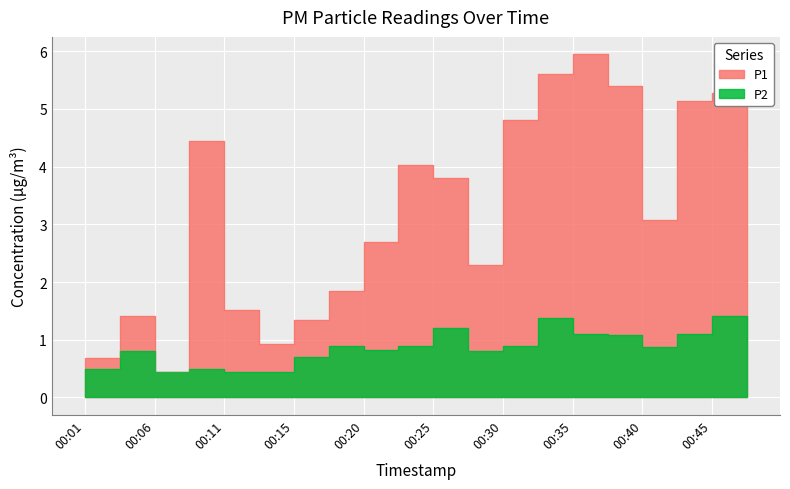

Is it true that P2 equals 0.7 at 00:06?

False